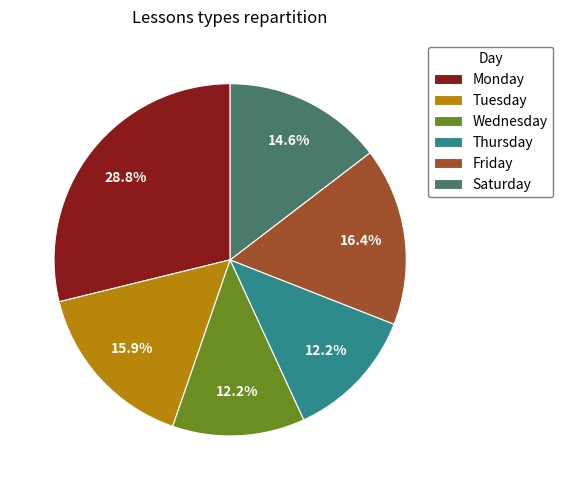

Does any single category account for the majority?

No